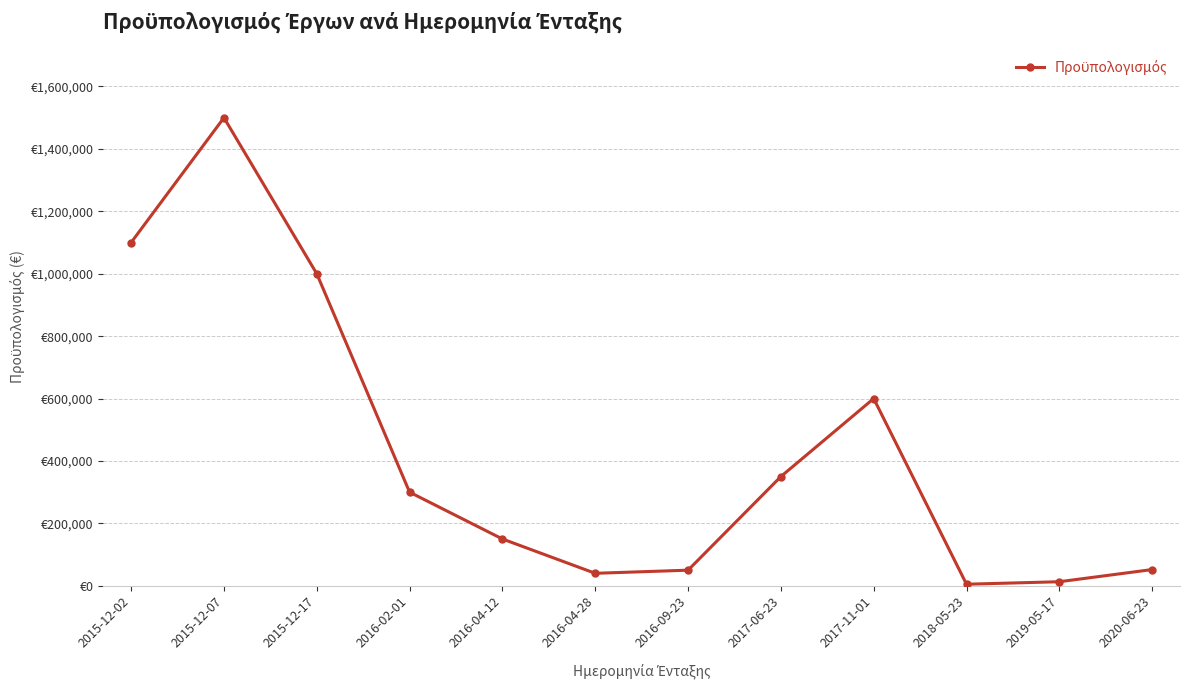

Is this an area chart (filled region under the line)?

No